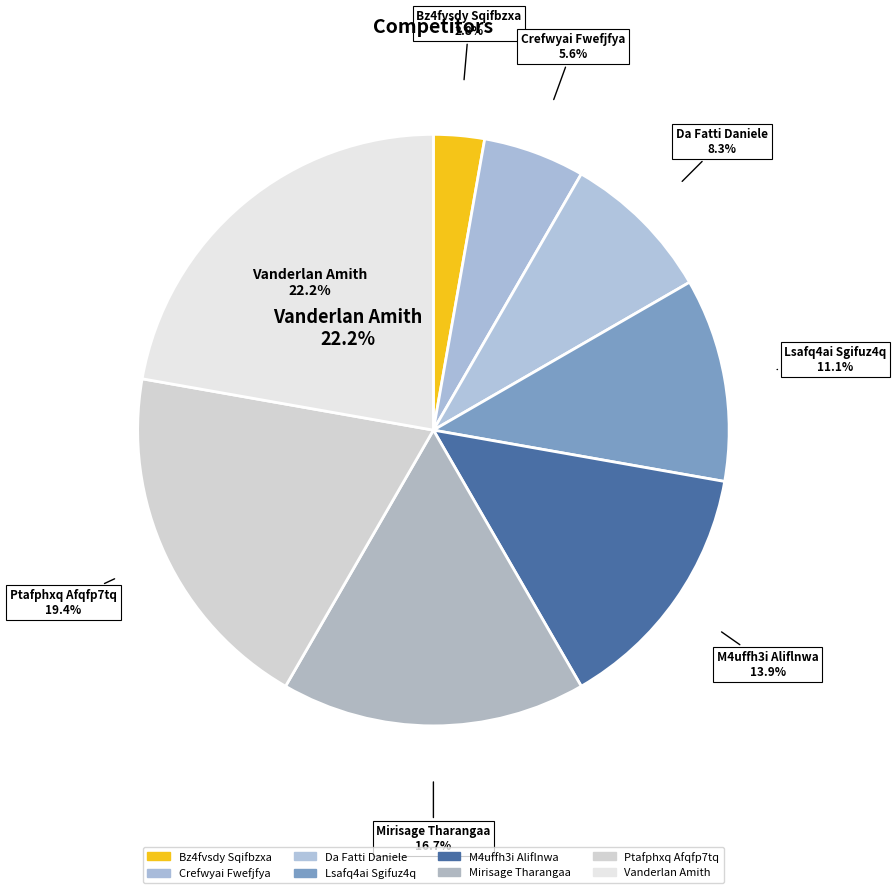

Is there a majority slice in this chart?

No